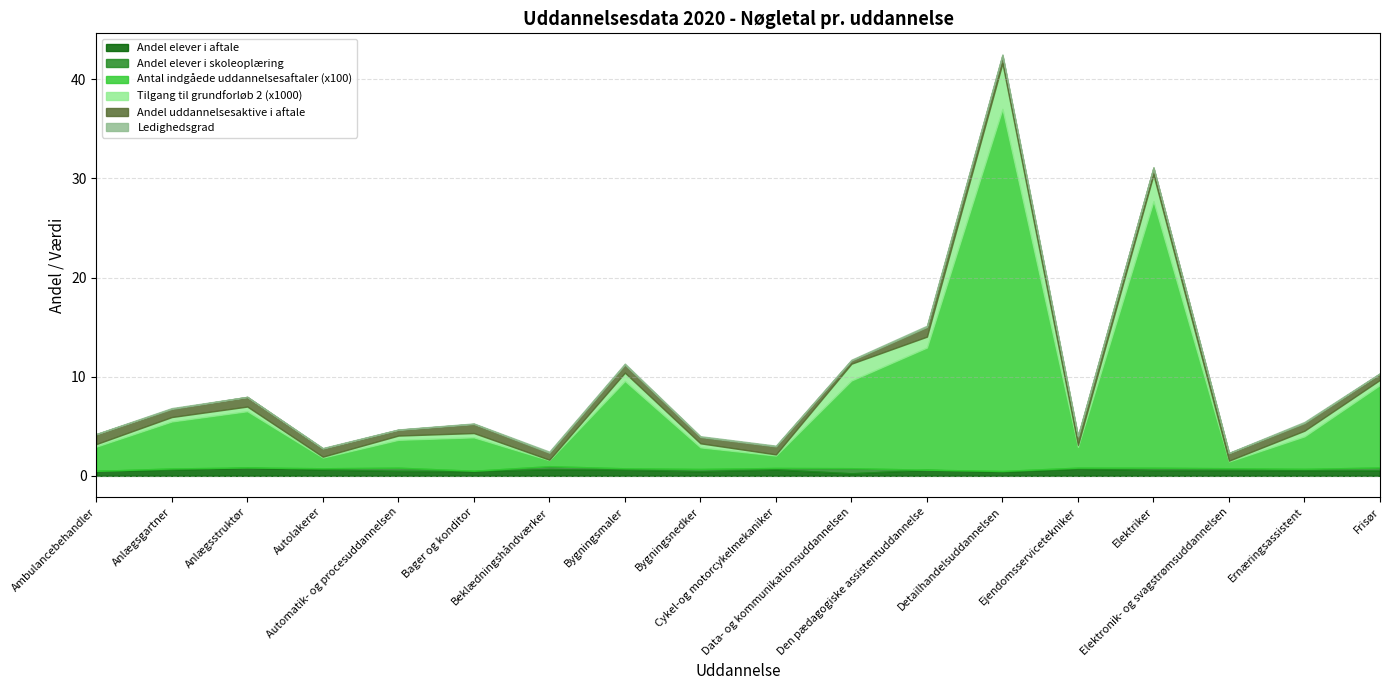

In Andel elever i skoleoplæring, how many points are lower than both neighbors (excluding endpoints)?

6